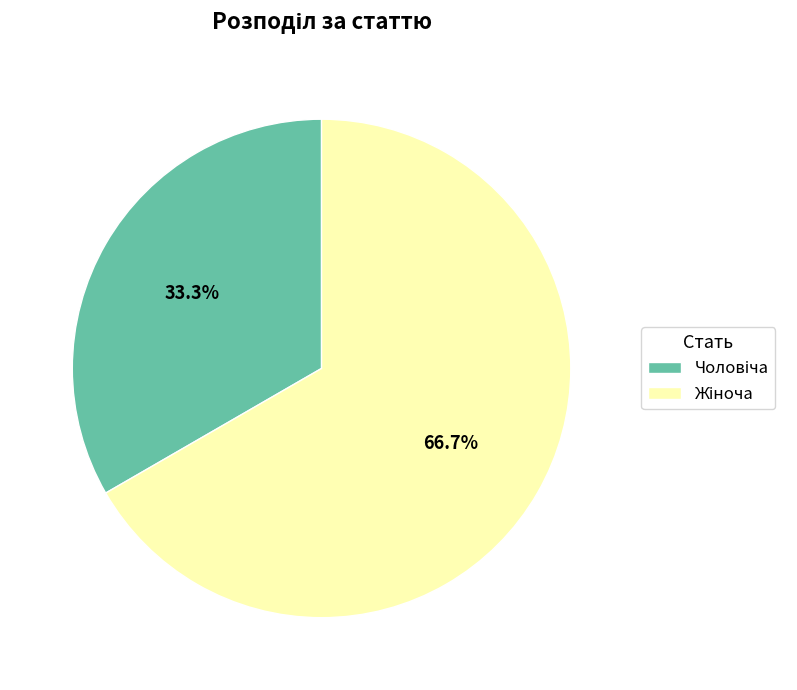

Does any single category account for the majority?

Yes